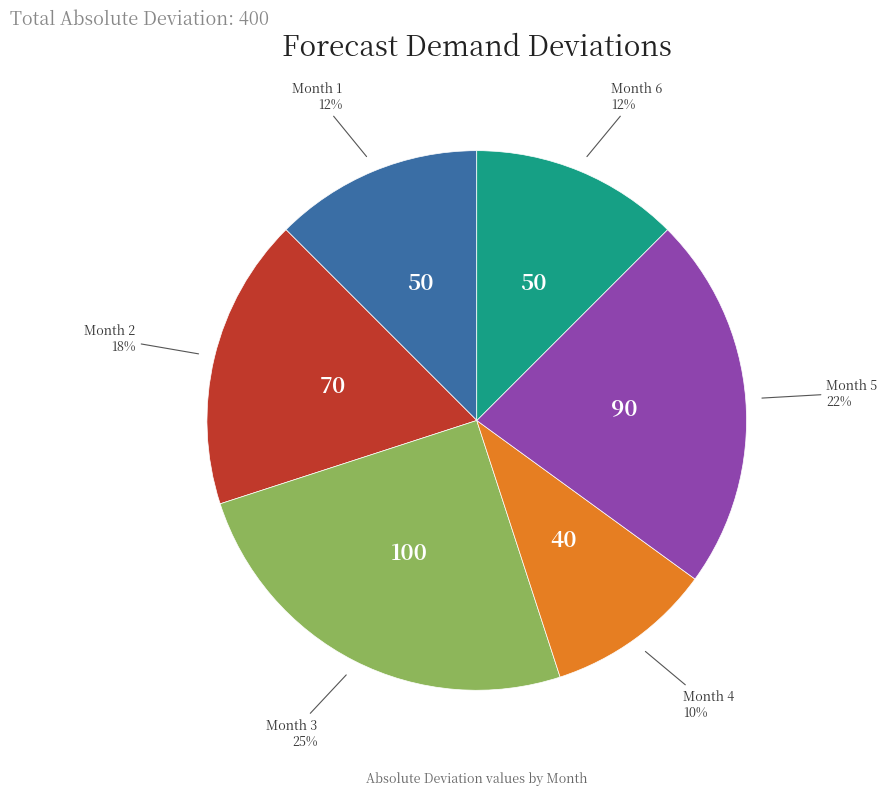

To the nearest percent, what is the difference between the largest and smallest slice percentages?

15%